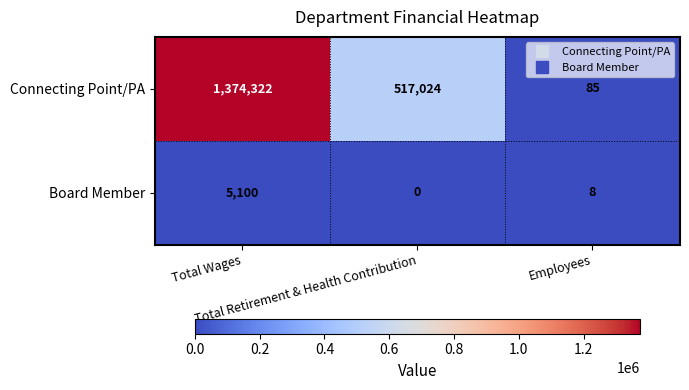

Which series has the largest total across all categories?

Connecting Point/PA